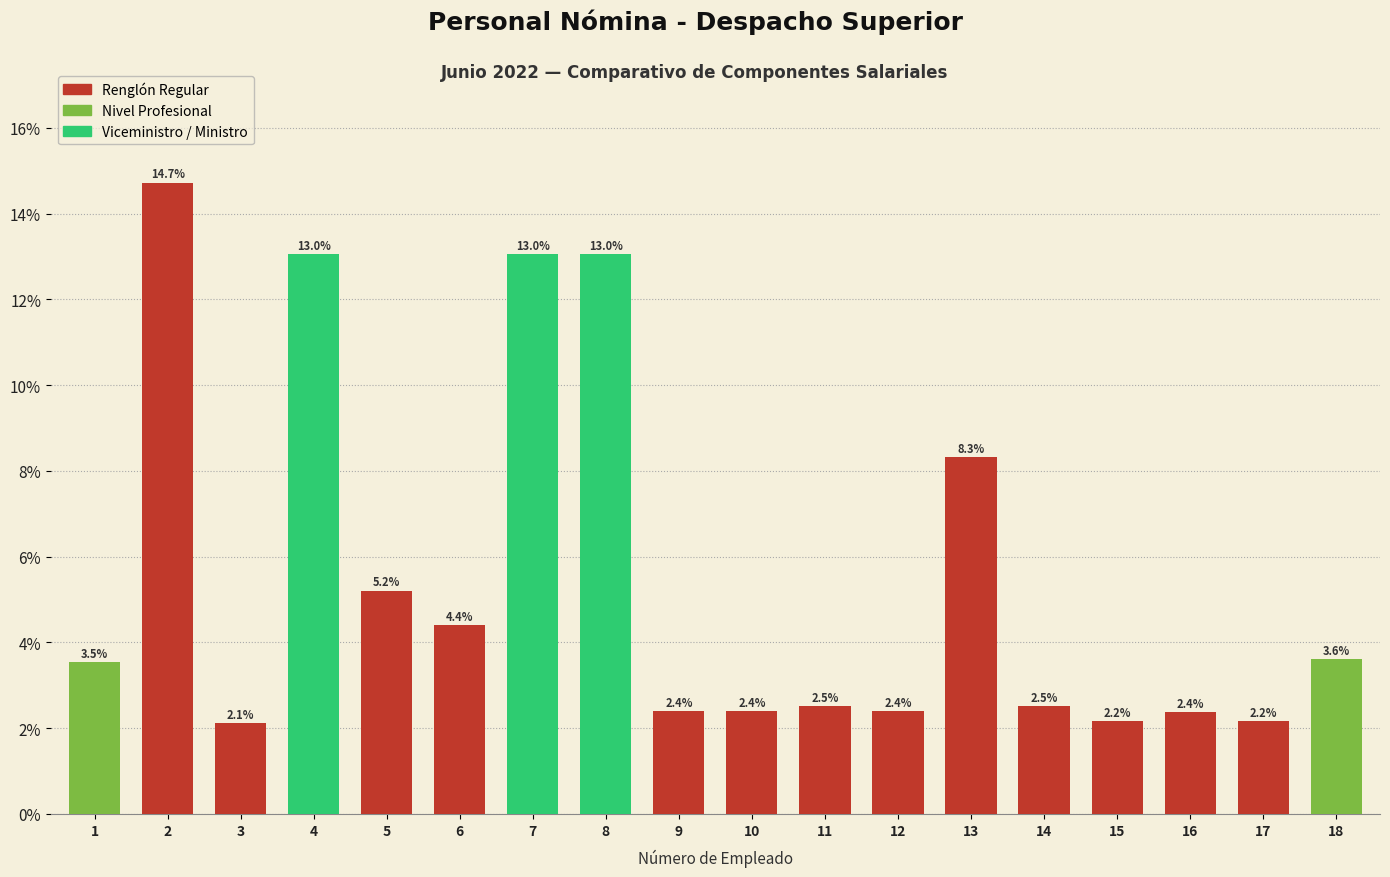

What is the minimum value shown in the chart?

2.1